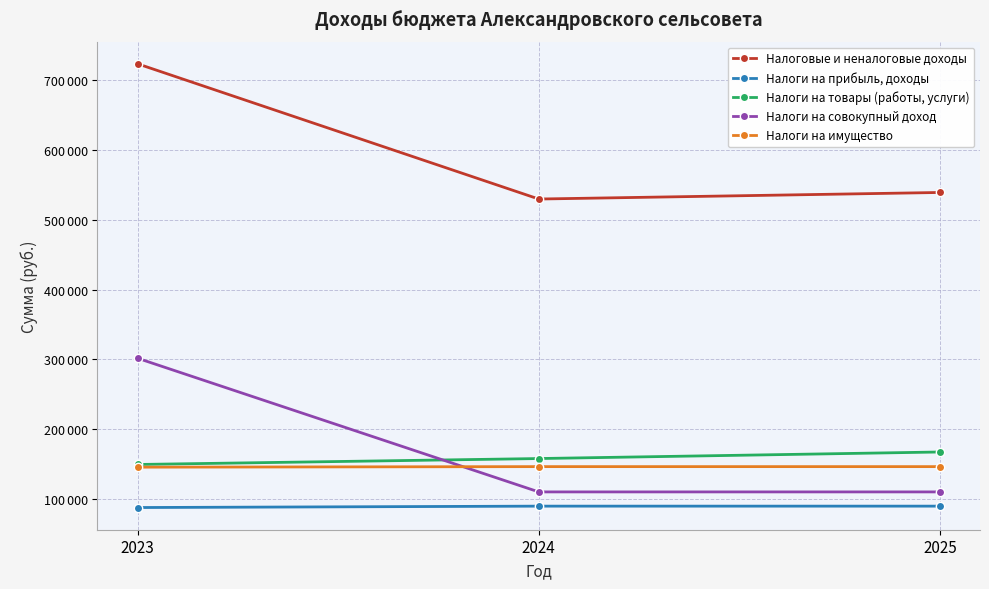

Which series changed the most between 2023 and 2025?

Налоги на совокупный доход